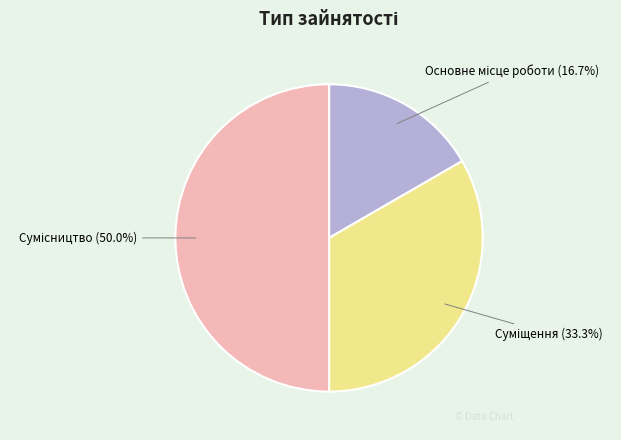

To the nearest percent, what is the difference between the largest and smallest slice percentages?

33%